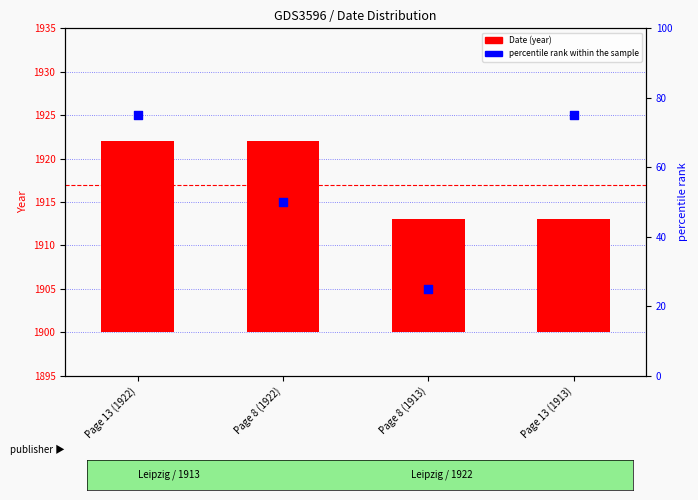

Which series contains the highest Y value?

percentile rank within the sample